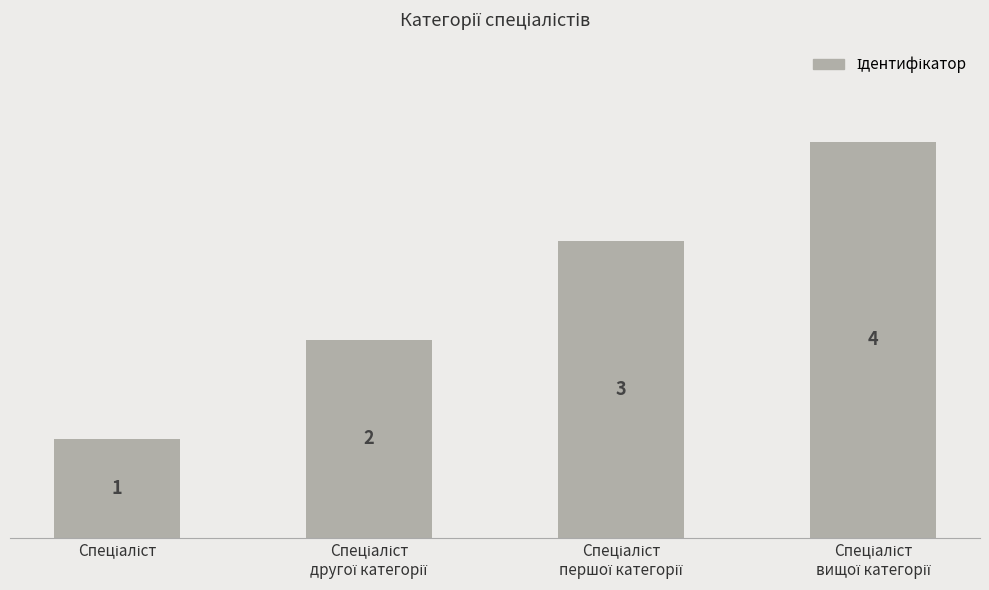

What is the maximum value shown in the chart?

4